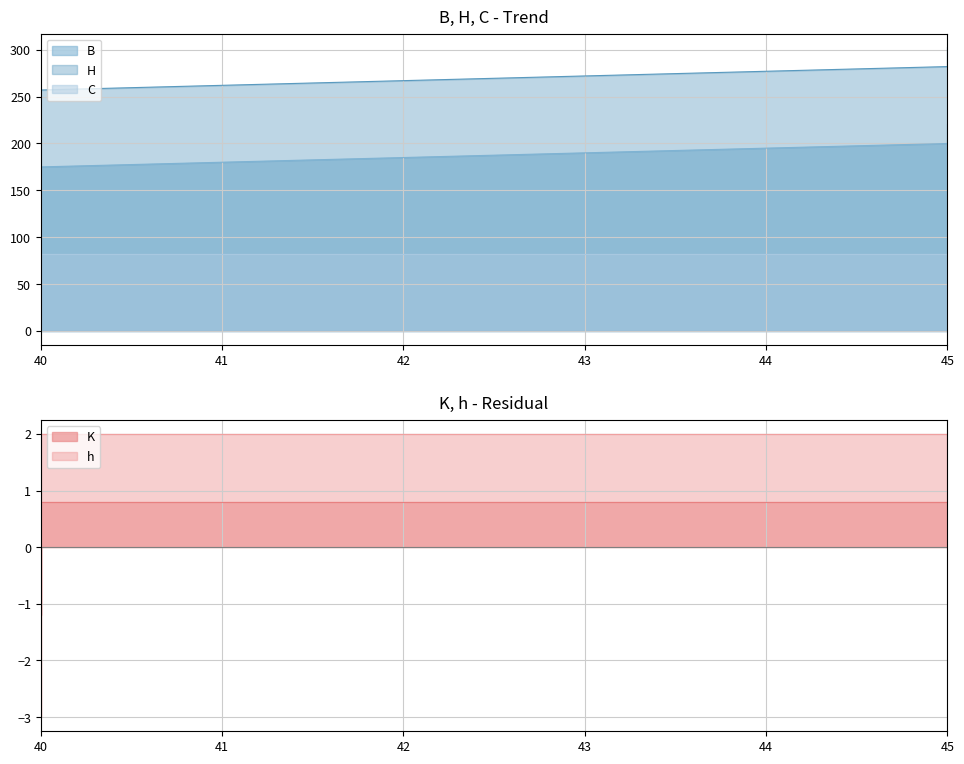

Which category has the lowest value across all series?

40